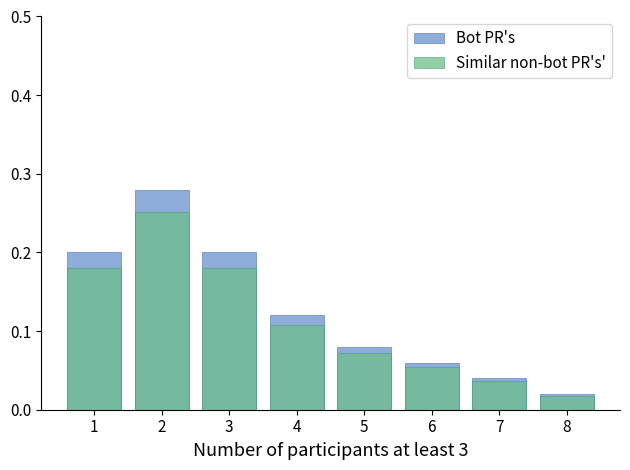

How many series are shown in this chart?

2